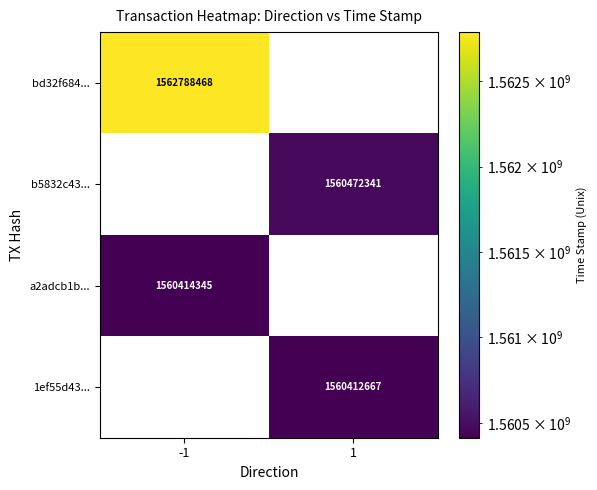

At how many categories does at least one series exceed 1561983705?

1